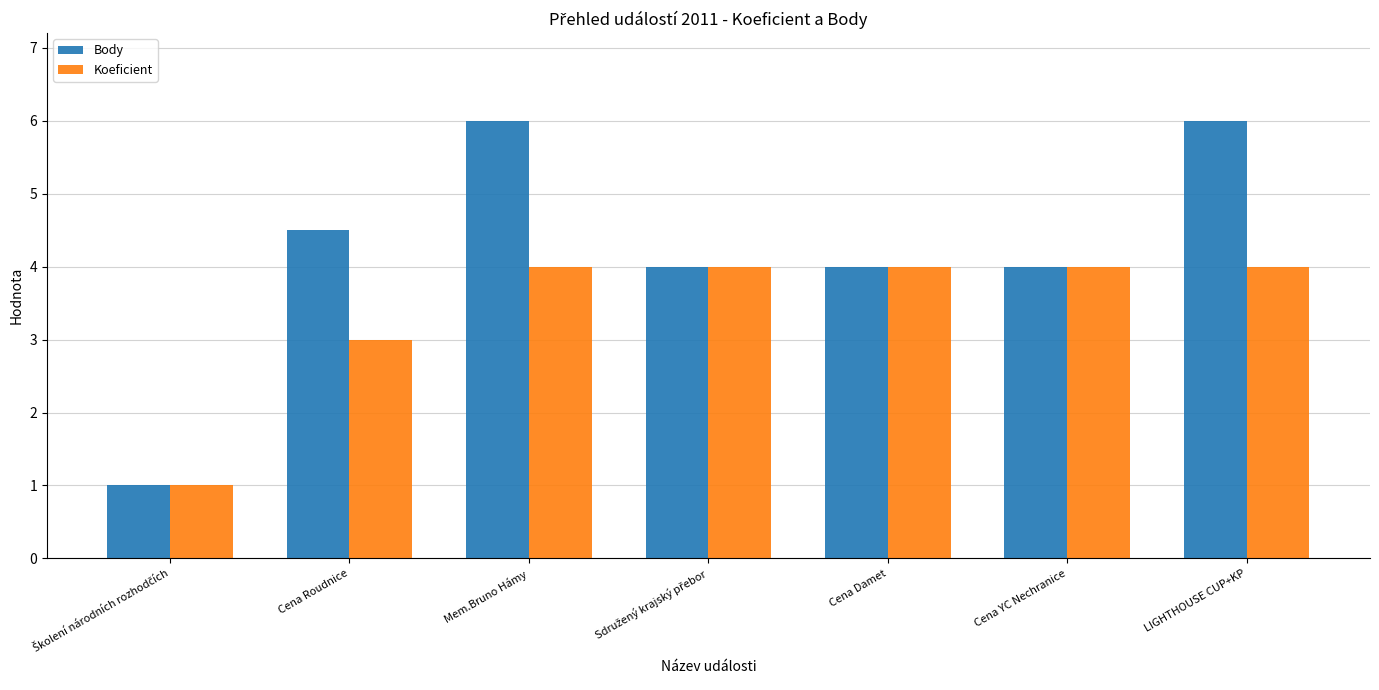

What is the spread (max minus min) of values at Mem.Bruno Hámy?

2.0